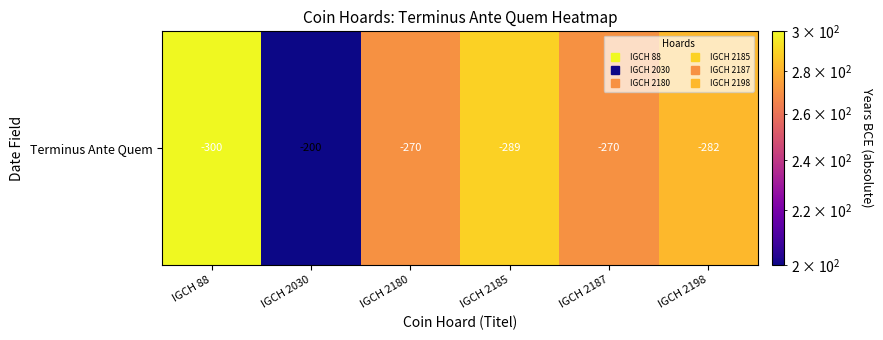

Reading right to left, transcribe all the data shown in this chart.

IGCH 2198=282	IGCH 2187=270	IGCH 2185=289	IGCH 2180=270	IGCH 2030=200	IGCH 88=300